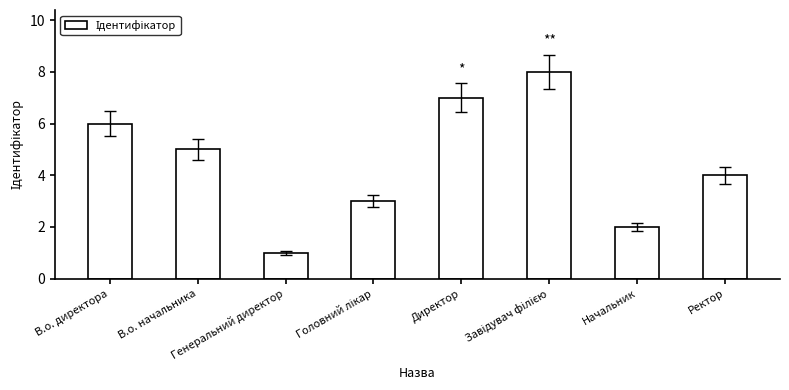

The chart shows a value of 3 at В.о. начальника. True or false?

False